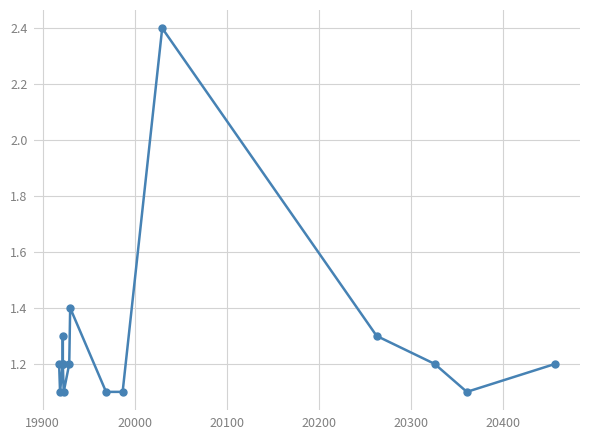

What is the greatest value displayed?

2.4